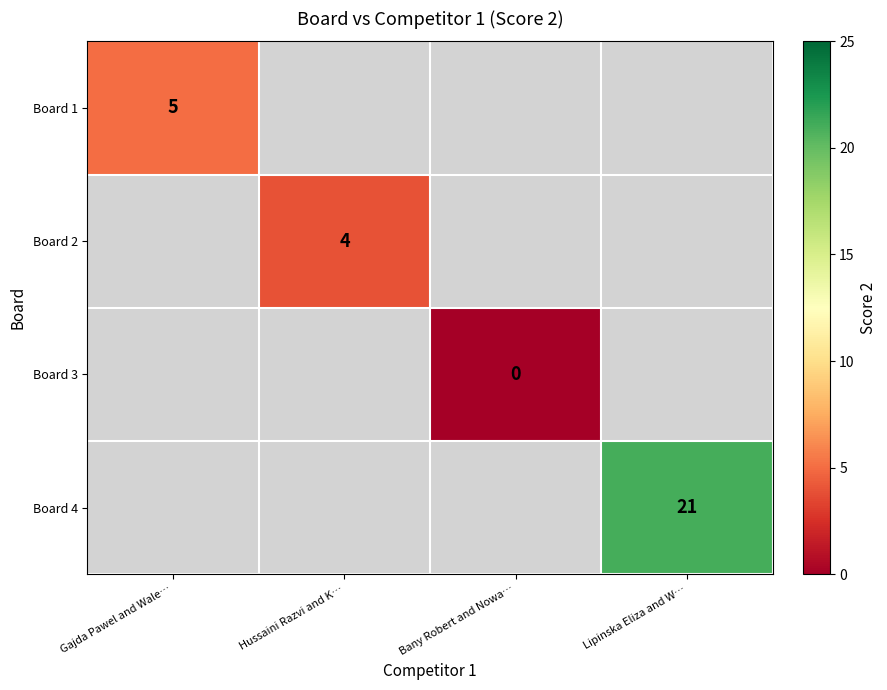

At which label does Board 1 reach its peak?

Gajda Pawel and Wale…